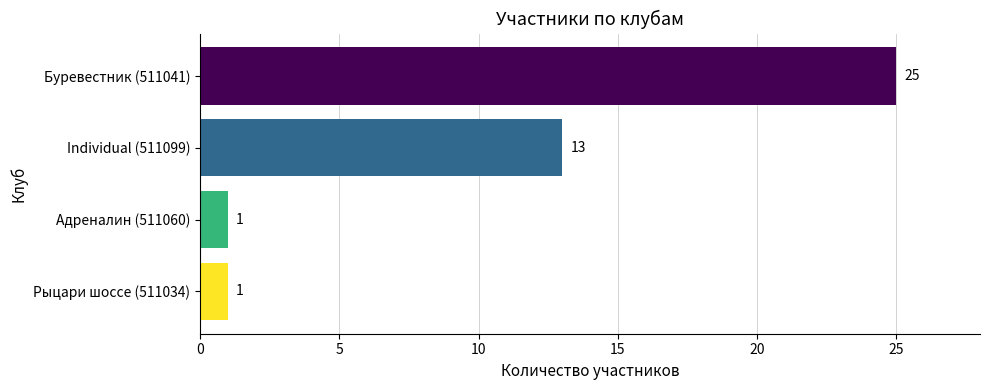

How many data points does each series have?

4